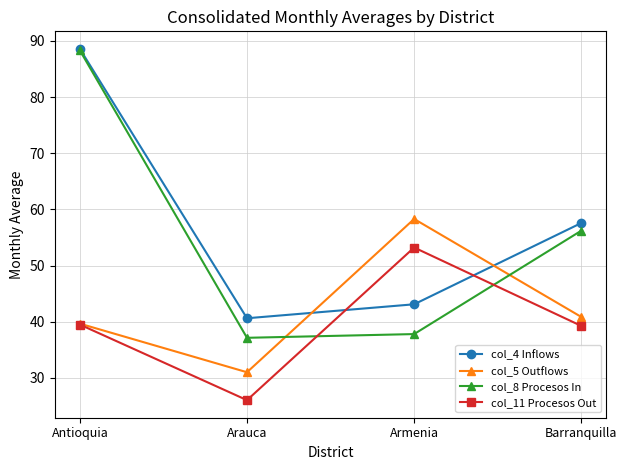

What is the sum of all col_5 Outflows values?

169.8